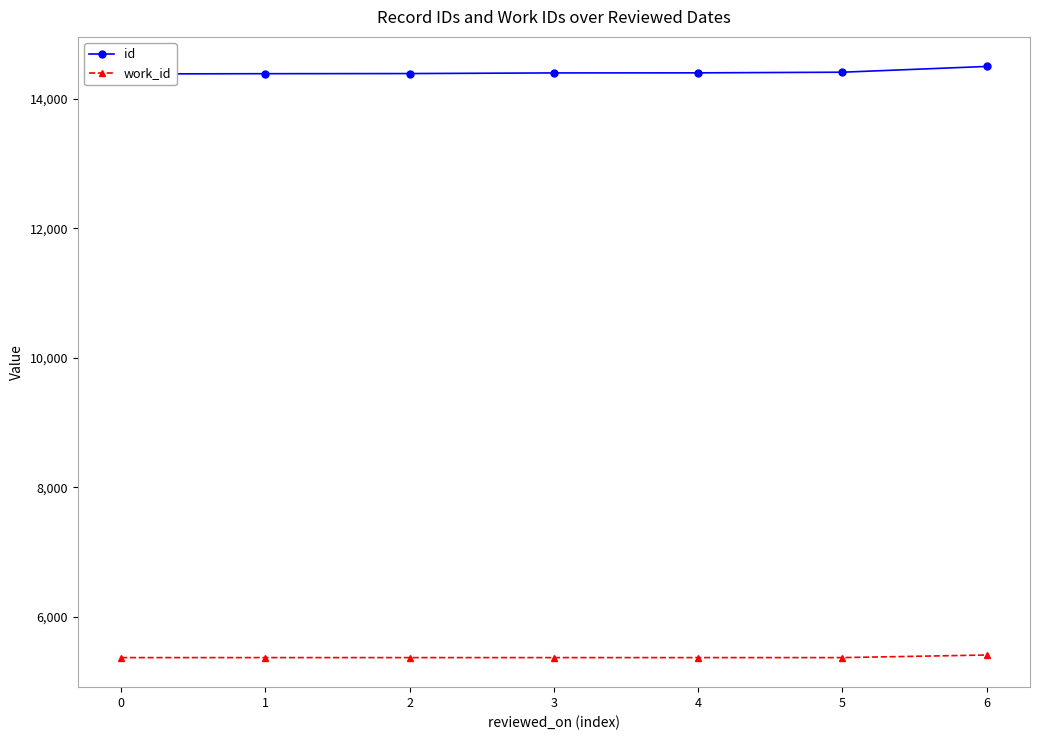

Reading left to right, what are all the values shown in this chart?

id: 14385	14389	14391	14401	14402	14412	14501
work_id: 5366	5366	5366	5366	5366	5366	5406